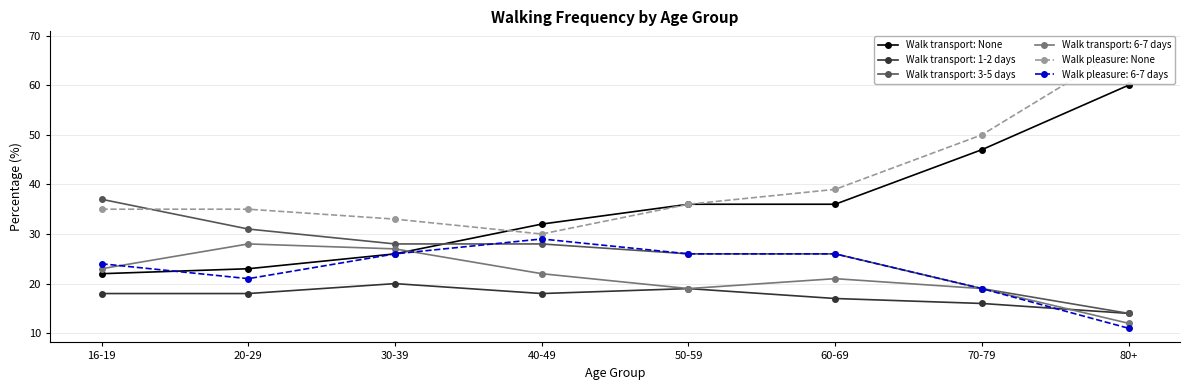

Which series ends up on top after the final intersection of Walk transport: None and Walk pleasure: None?

Walk transport: None